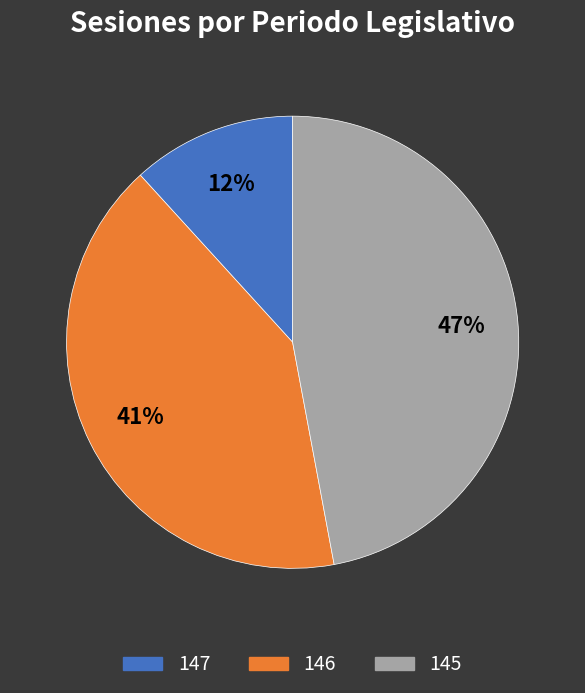

Combined, do 145 and 147 account for over 50%?

Yes